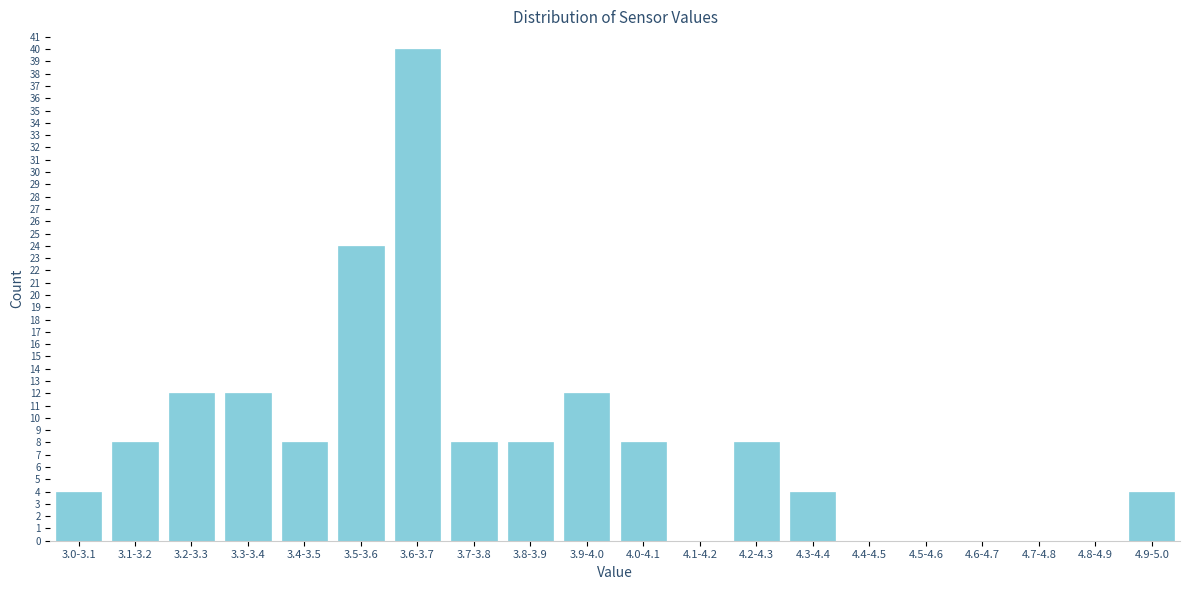

Reading right to left, transcribe all the data shown in this chart.

4.9-5.0=4	4.8-4.9=0	4.7-4.8=0	4.6-4.7=0	4.5-4.6=0	4.4-4.5=0	4.3-4.4=4	4.2-4.3=8	4.1-4.2=0	4.0-4.1=8	3.9-4.0=12	3.8-3.9=8	3.7-3.8=8	3.6-3.7=40	3.5-3.6=24	3.4-3.5=8	3.3-3.4=12	3.2-3.3=12	3.1-3.2=8	3.0-3.1=4